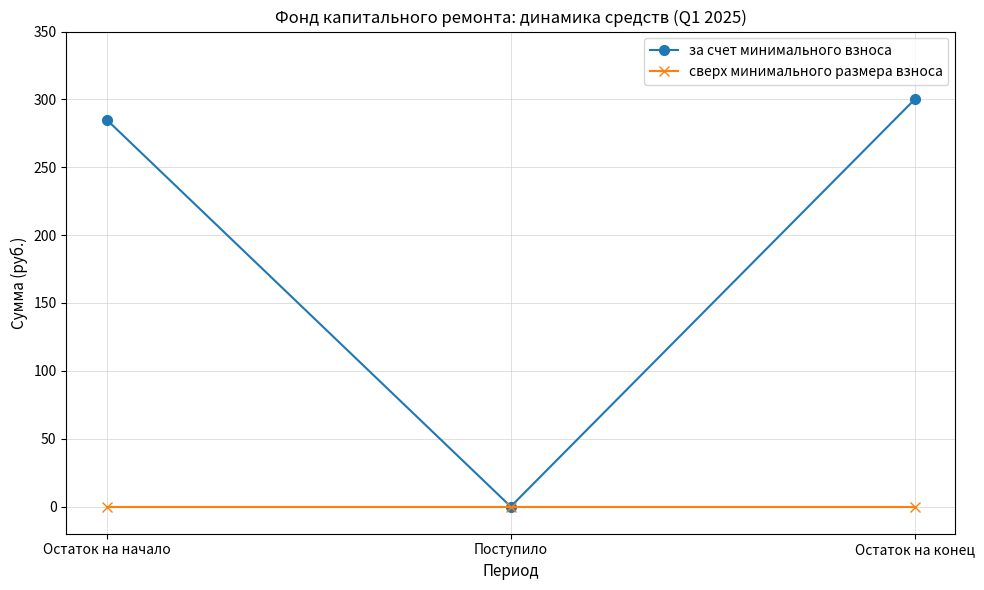

What are all the series names shown in the legend?

за счет минимального взноса, сверх минимального размера взноса